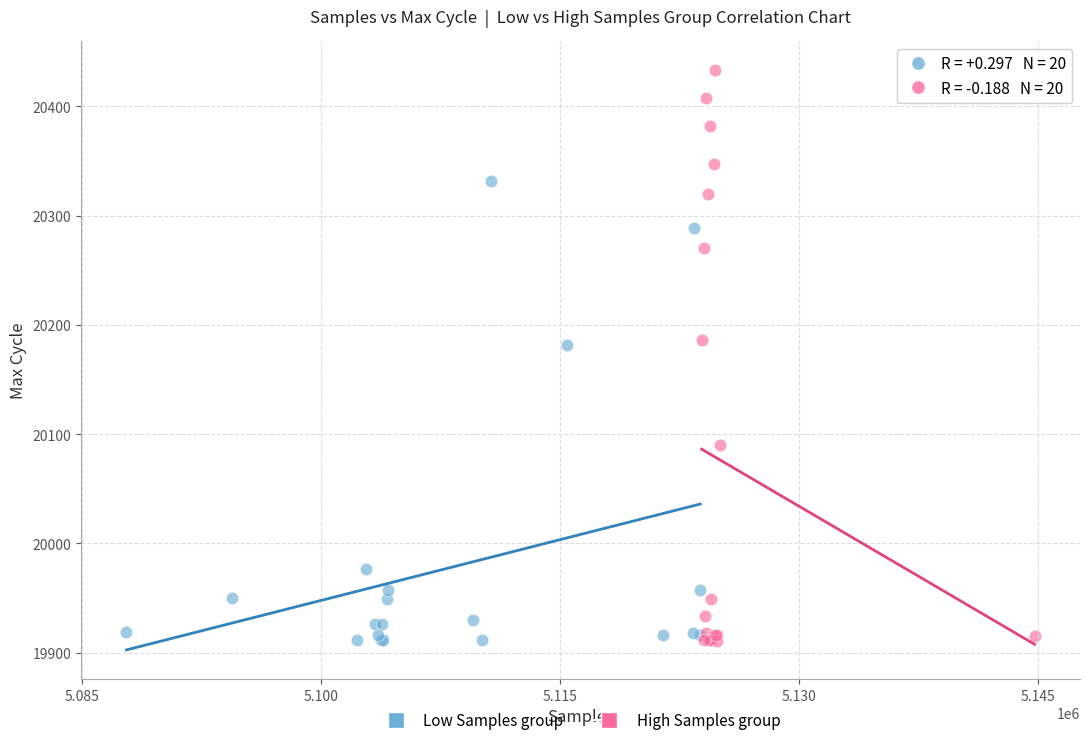

Which series reaches the maximum Y coordinate?

High Samples group